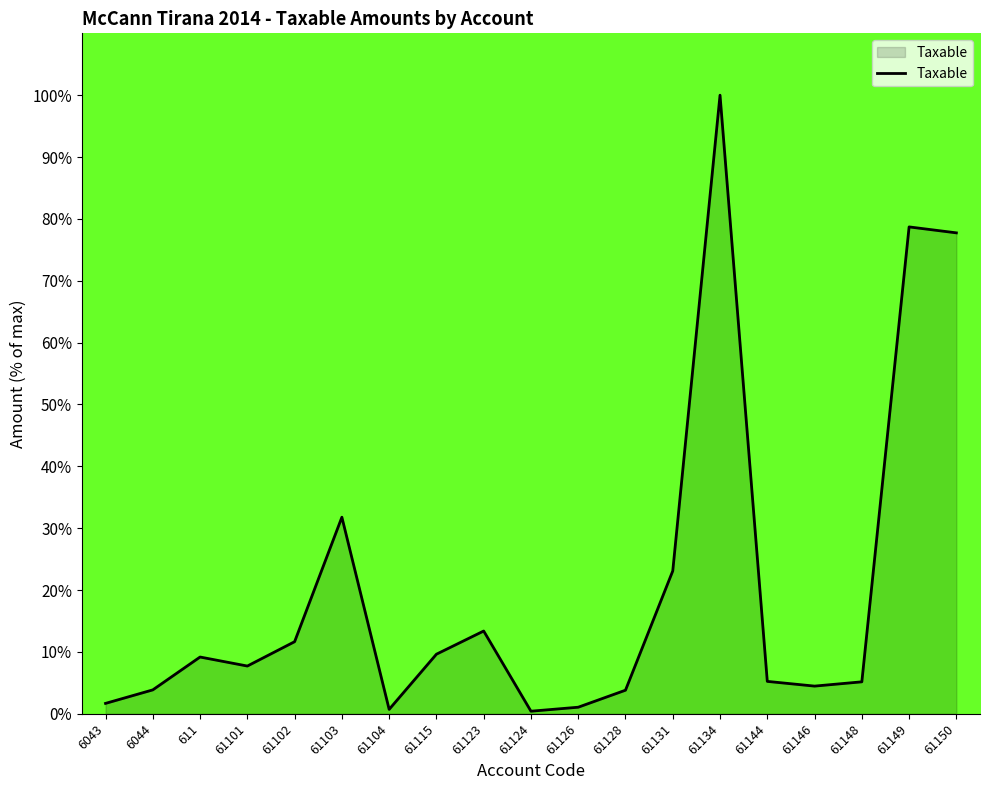

What position from the left is 61134?

14